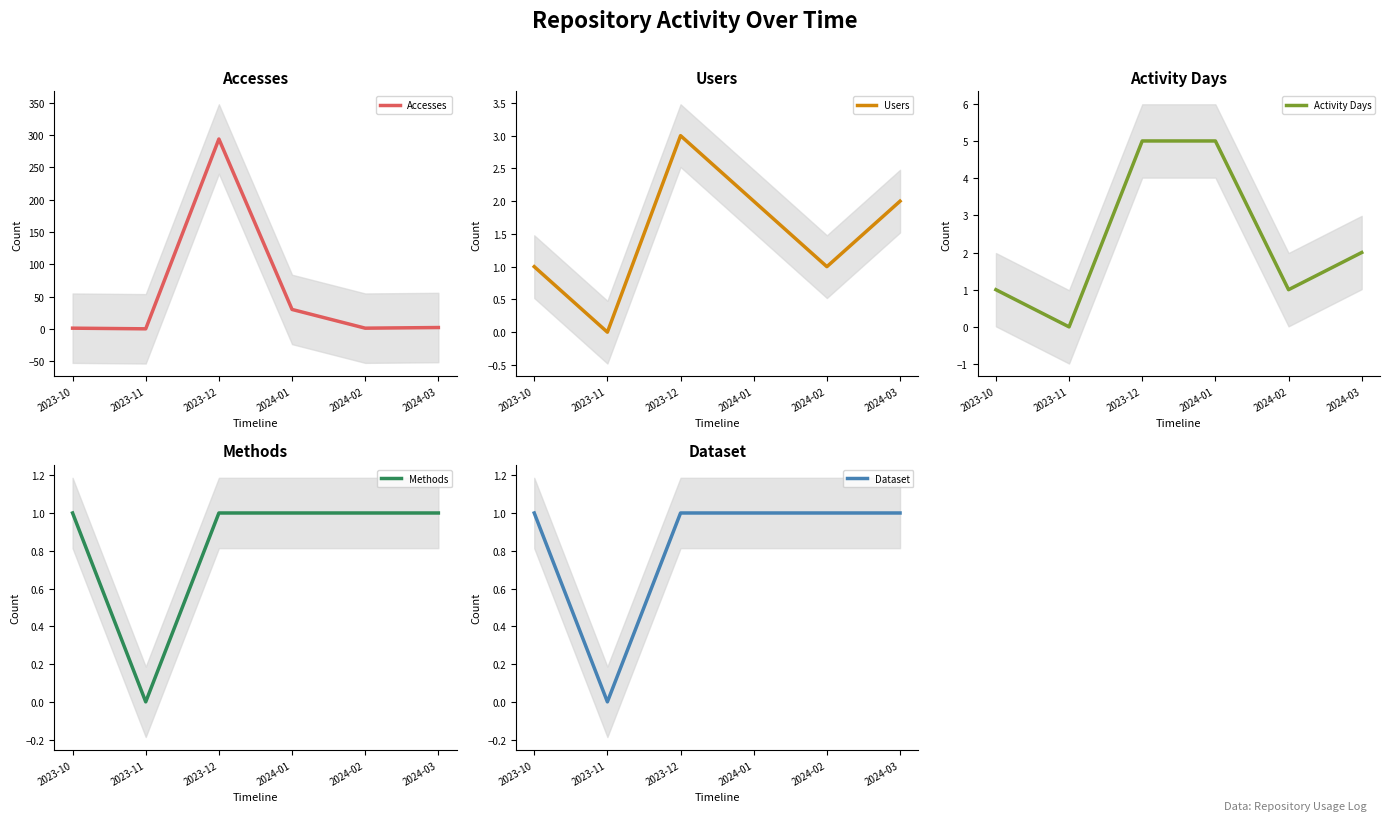

Does the chart display data point markers on the line(s)?

No